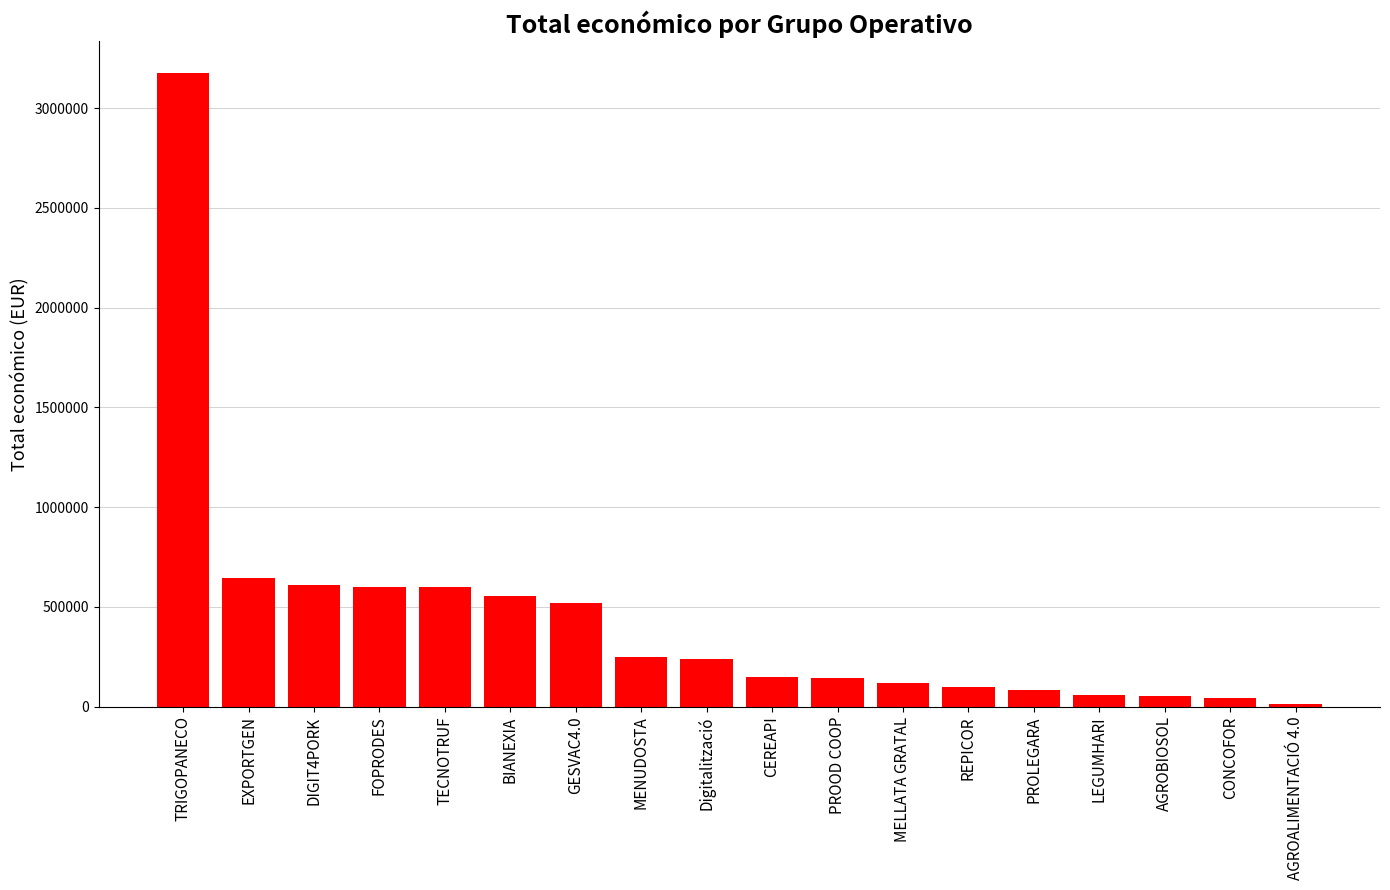

Which label corresponds to the smallest value in the chart?

AGROALIMENTACIÓ 4.0